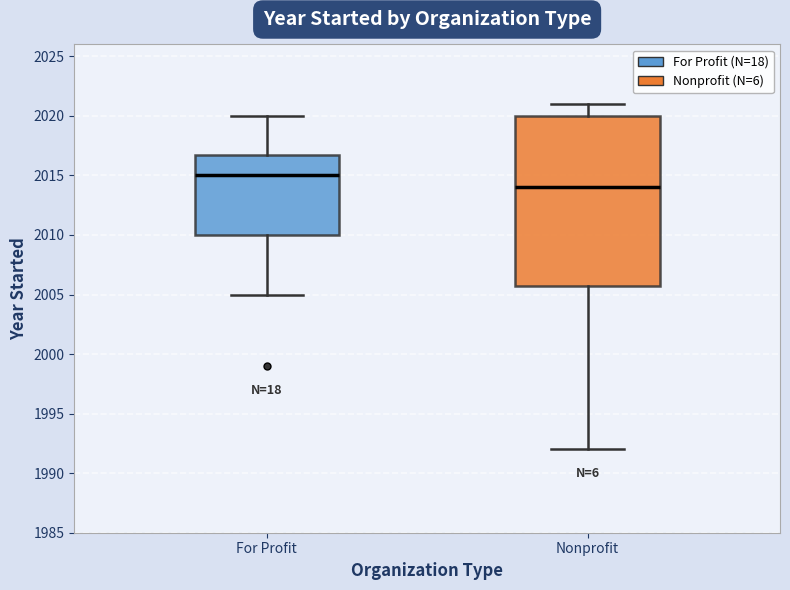

Which box is the tallest, from its lower edge to its upper edge?

Nonprofit